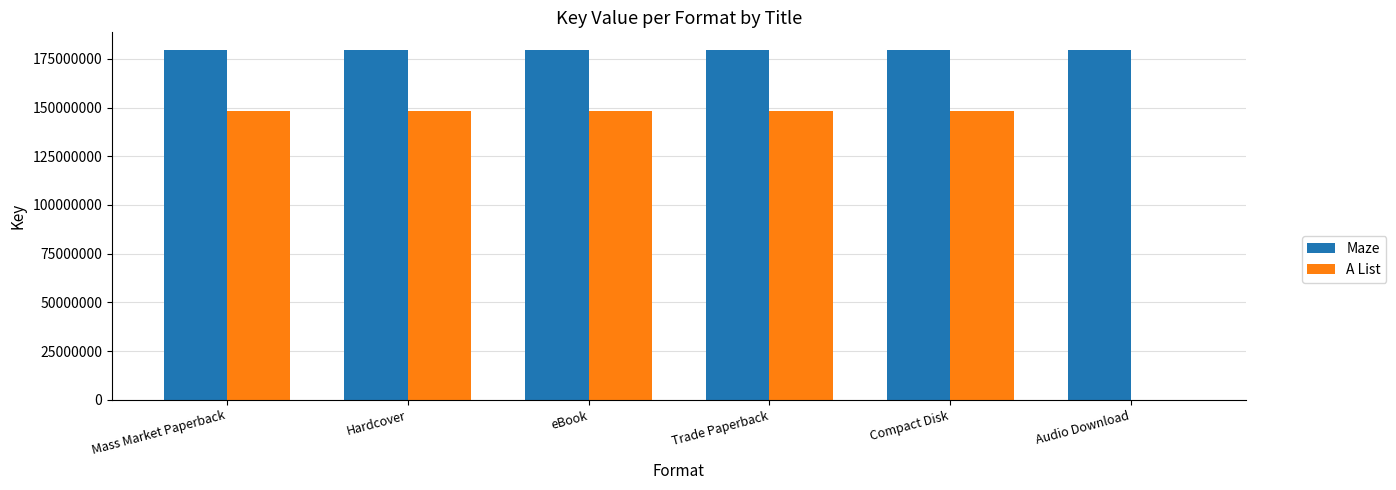

What value does the A List series have at Mass Market Paperback?

148036044